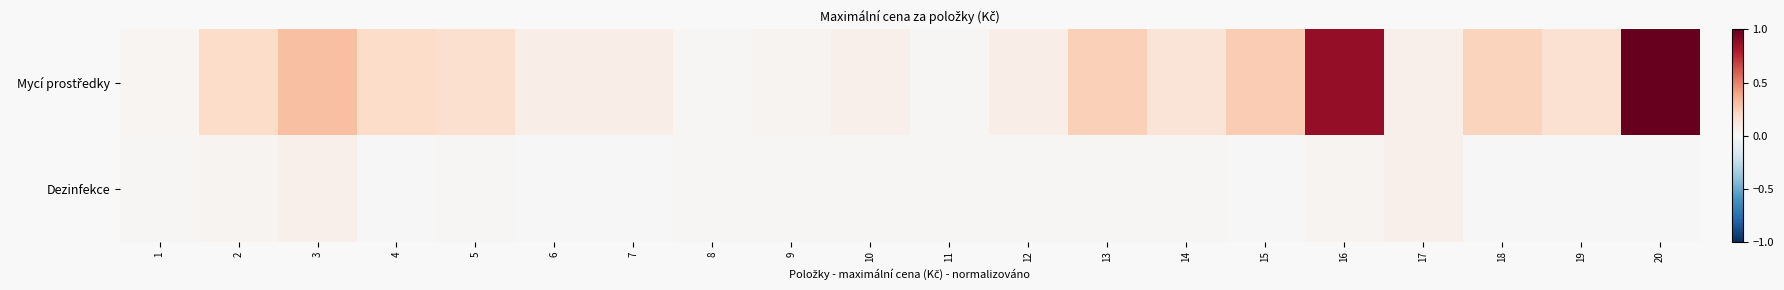

List the series in order of their overall mean, lowest first.

Dezinfekce, Mycí prostředky